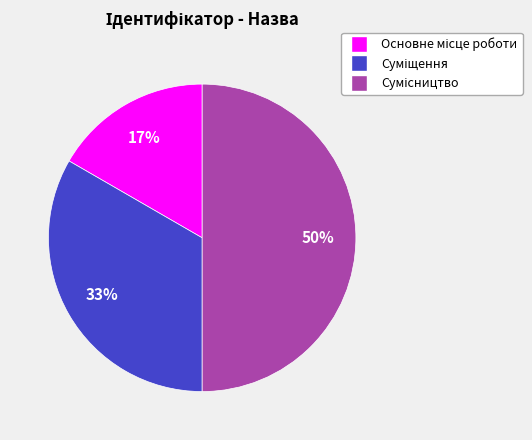

To the nearest percent, what is the difference between the largest and smallest slice percentages?

33%